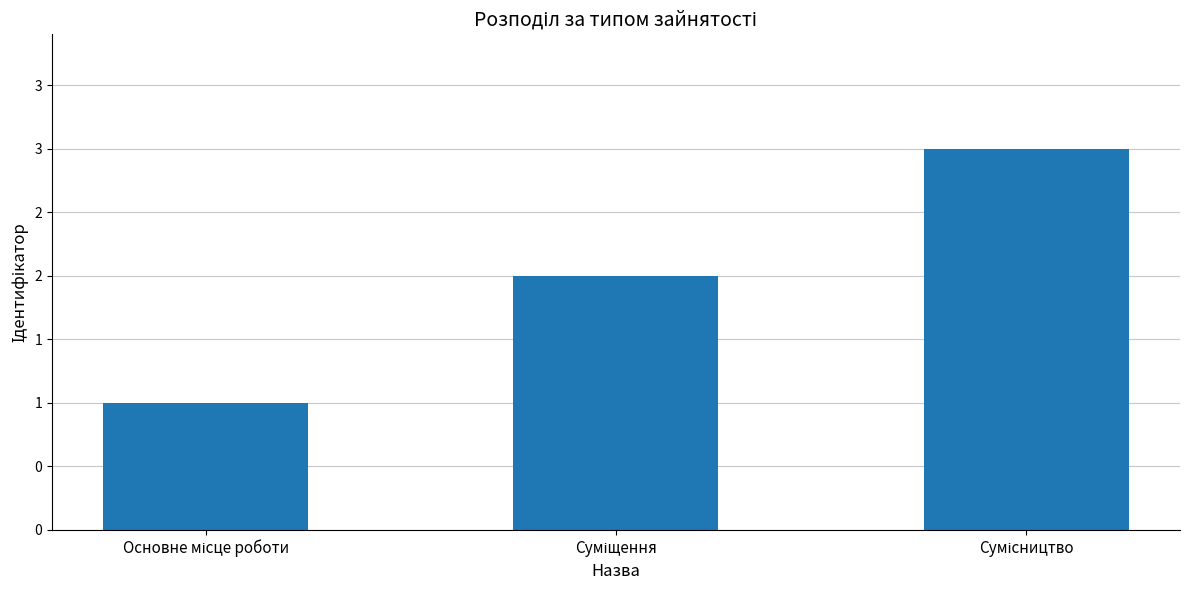

How many bars are there in total?

3